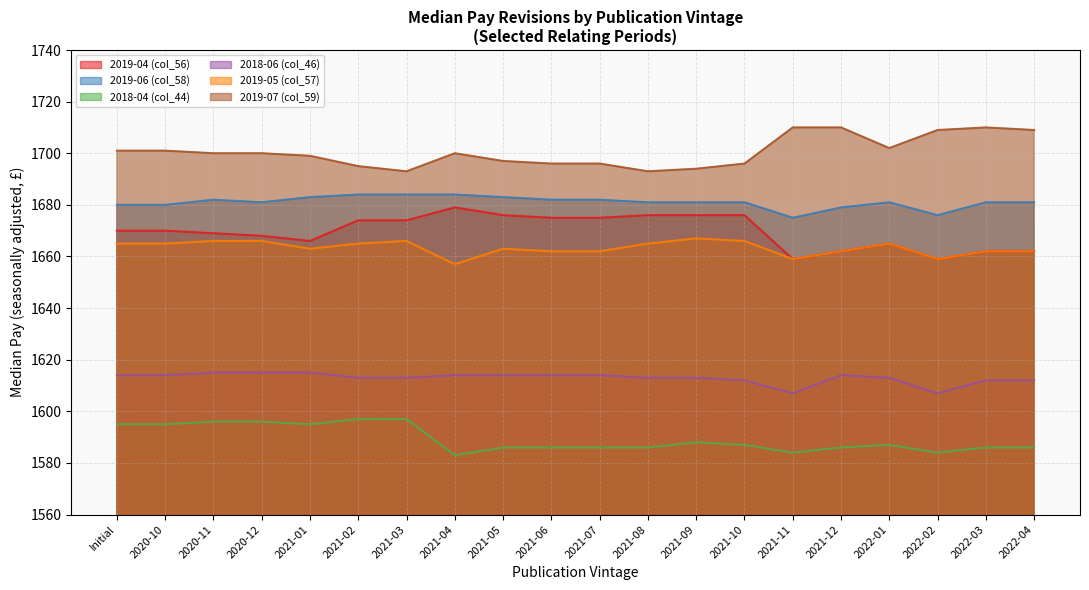

What is the minimum value shown in the chart?

1583